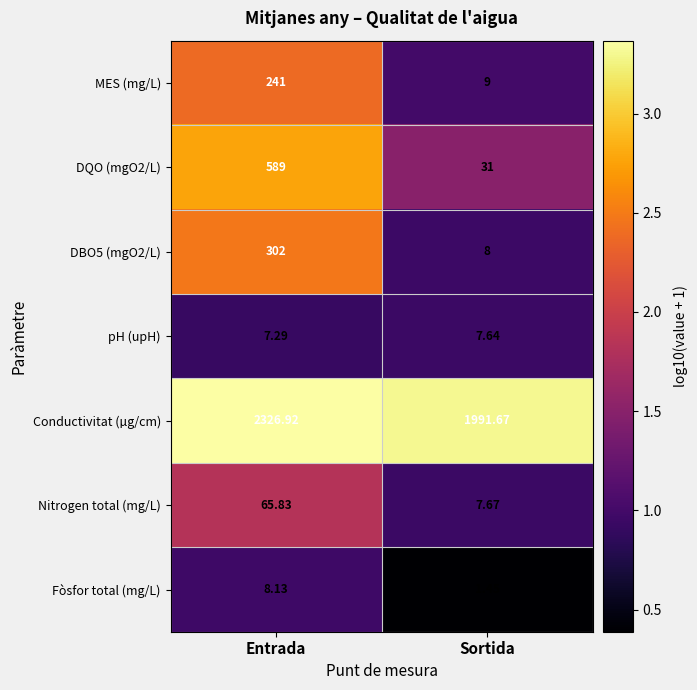

At which label is Nitrogen total (mg/L) closest to 36?

Sortida